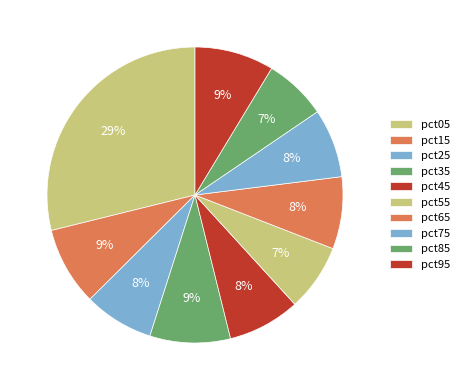

How many slices are in this pie chart?

10